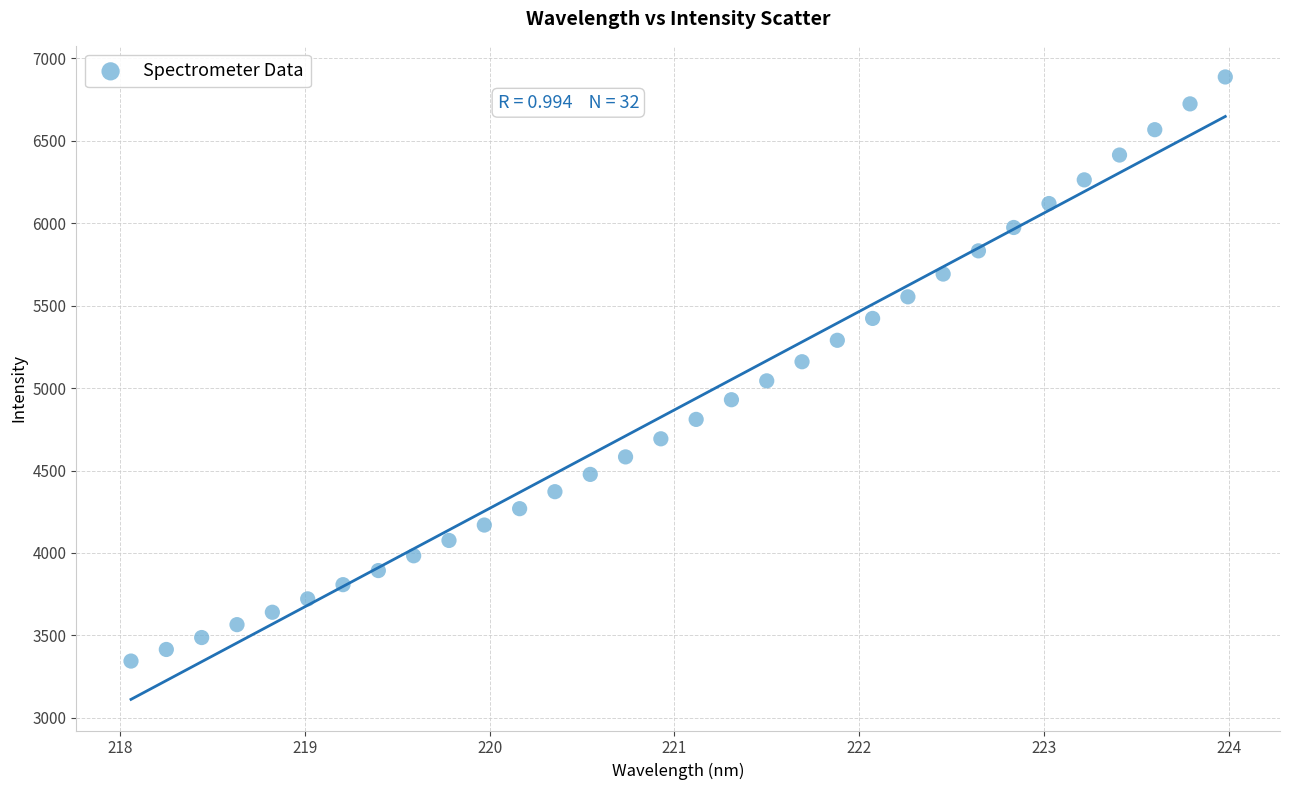

What is the range of Y values (max minus min)?

3543.3